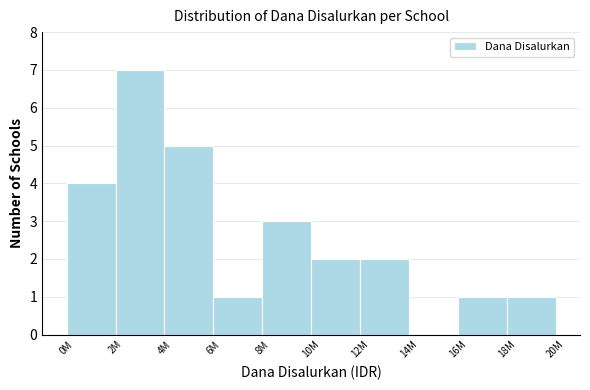

Reading left to right, what are all the values shown in this chart?

0M=4	2M=7	4M=5	6M=1	8M=3	10M=2	12M=2	14M=0	16M=1	18M=1